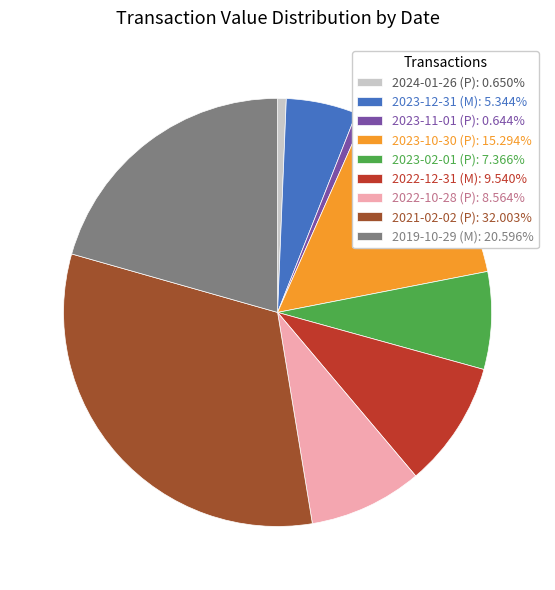

The 2022-10-28 (P) slice represents 9% of the pie. True or false?

True